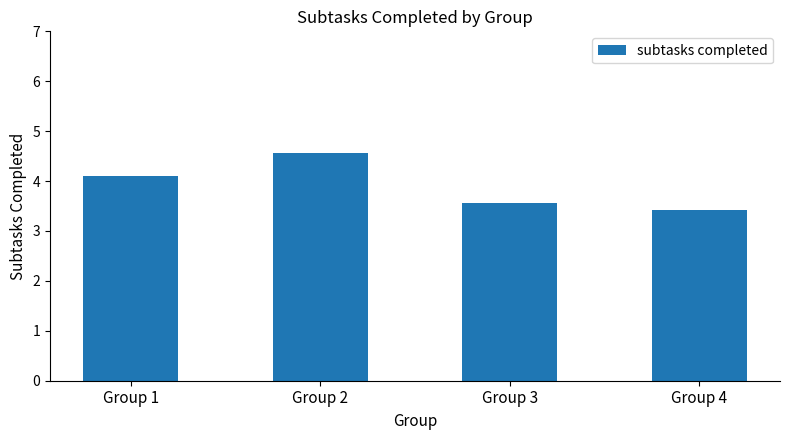

How many distinct data groups are displayed?

1